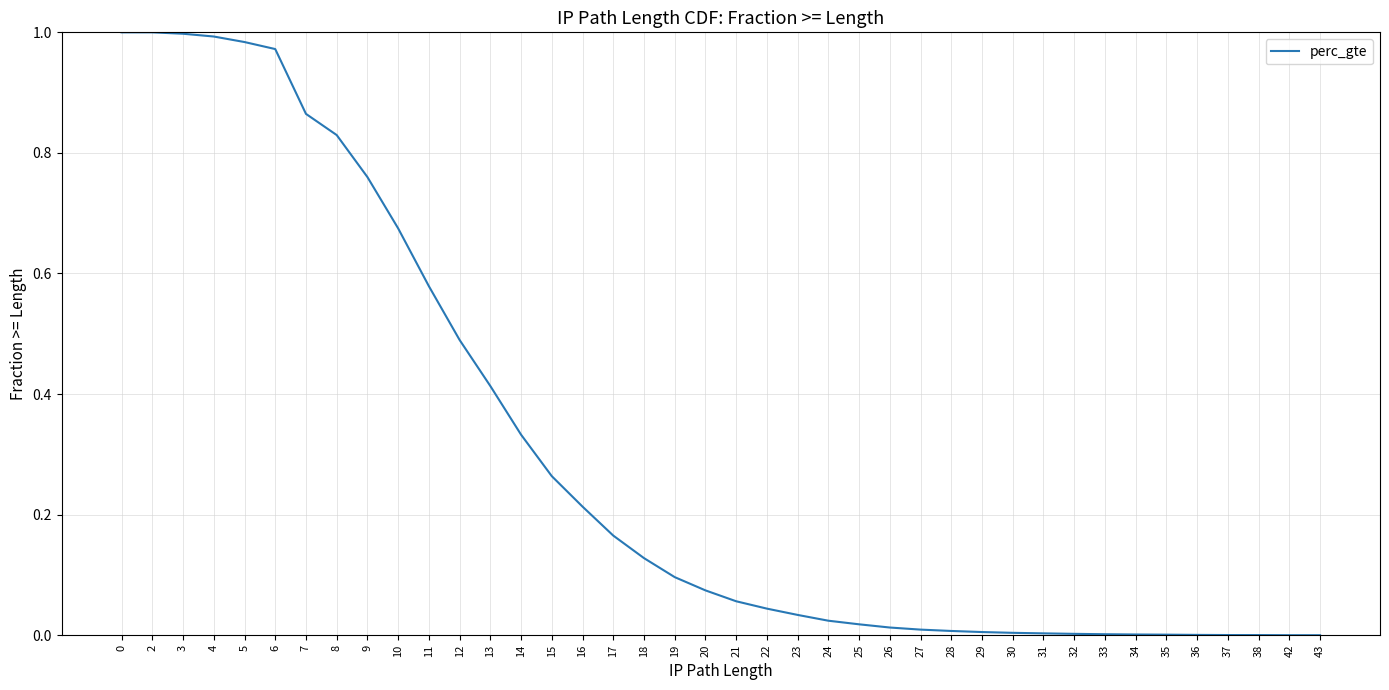

Which has a higher value, 8 or 5?

5